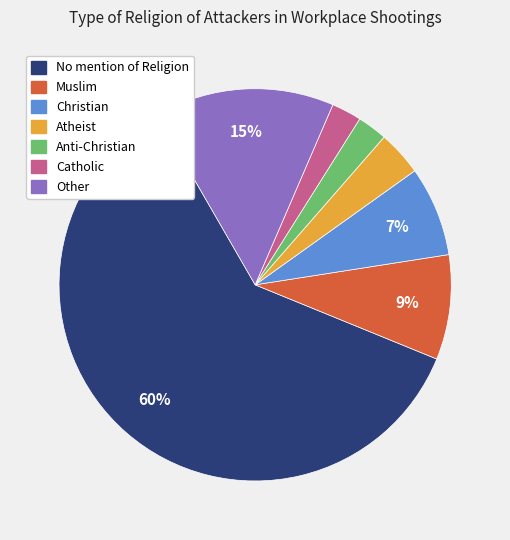

Which category accounts for the majority?

No mention of Religion